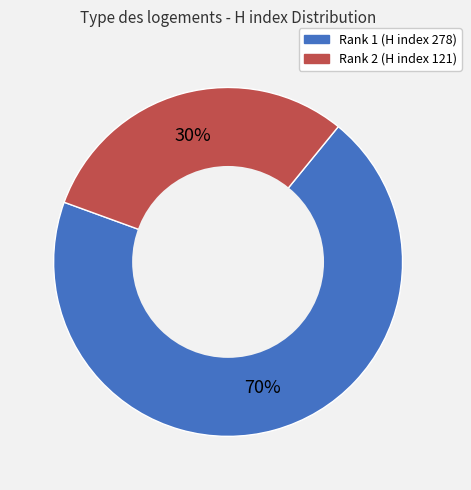

How many segments does this pie chart have?

2